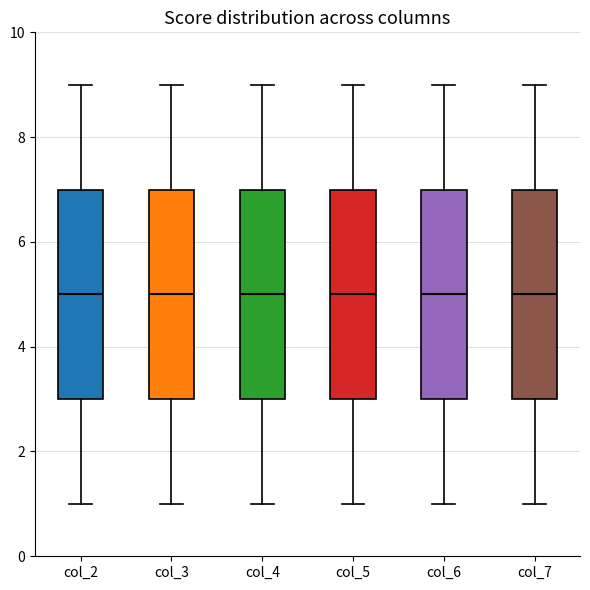

Where does the lower whisker of the box for col_6 end on the y-axis? The values are not printed on the chart, so give them approximately, as read against the axis.

1